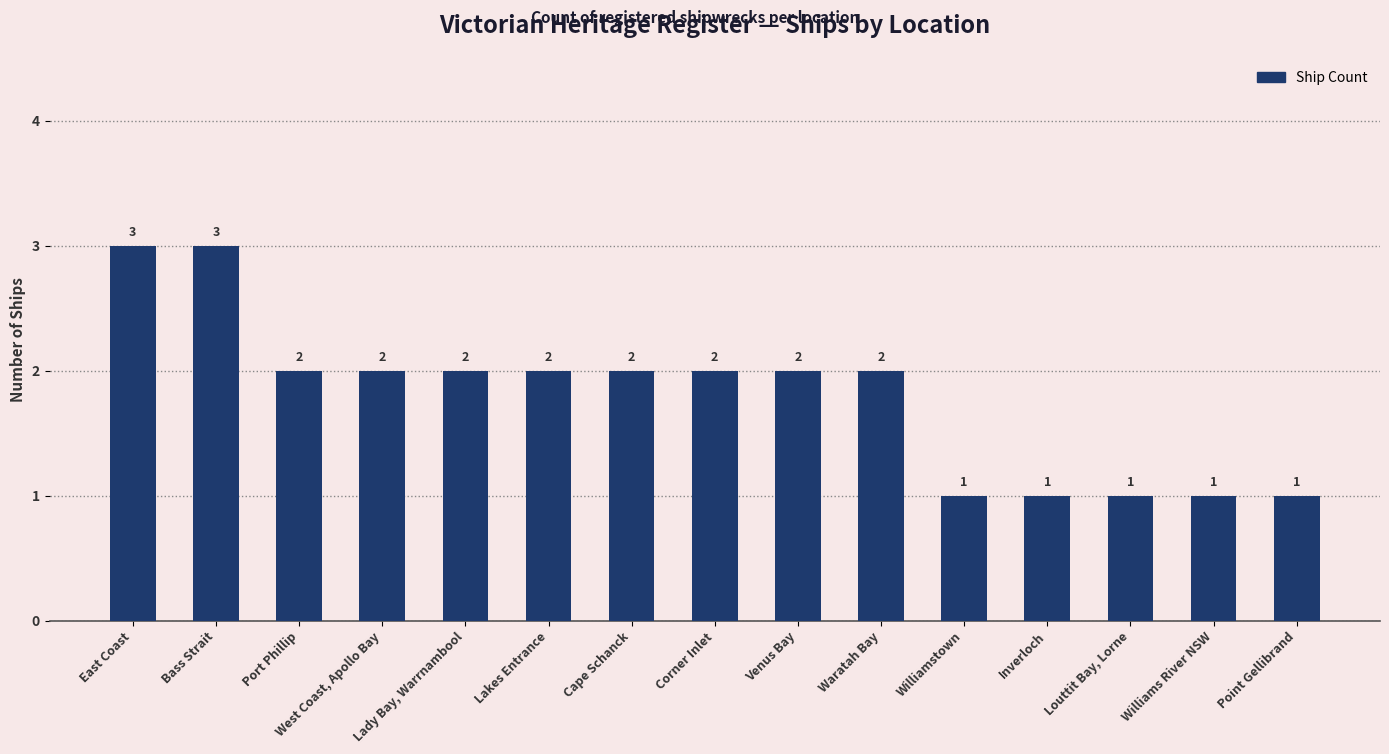

What is the label of the 1st bar from the right?

Point Gellibrand